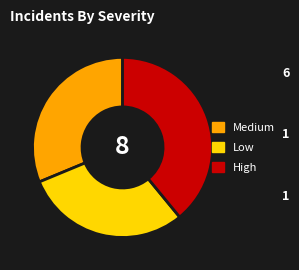

Which has a higher value, Medium or Low?

Medium